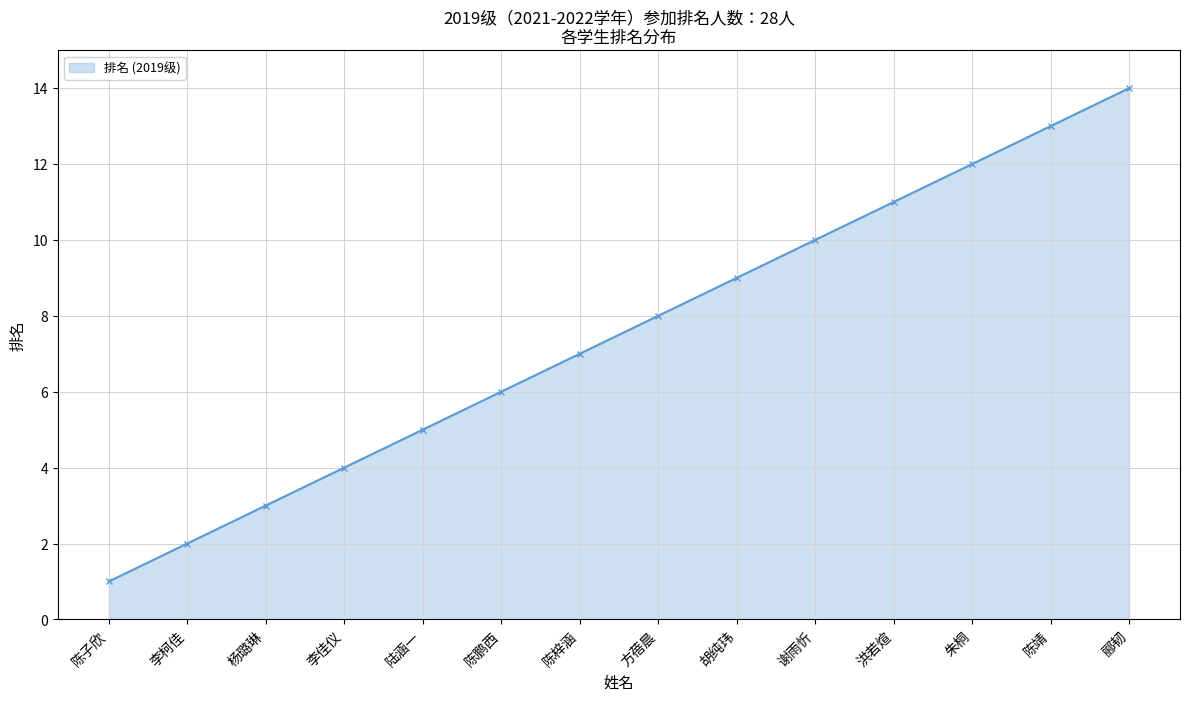

Approximately how many times larger is the value at 李佳仪 compared to 陈靖?

0.3